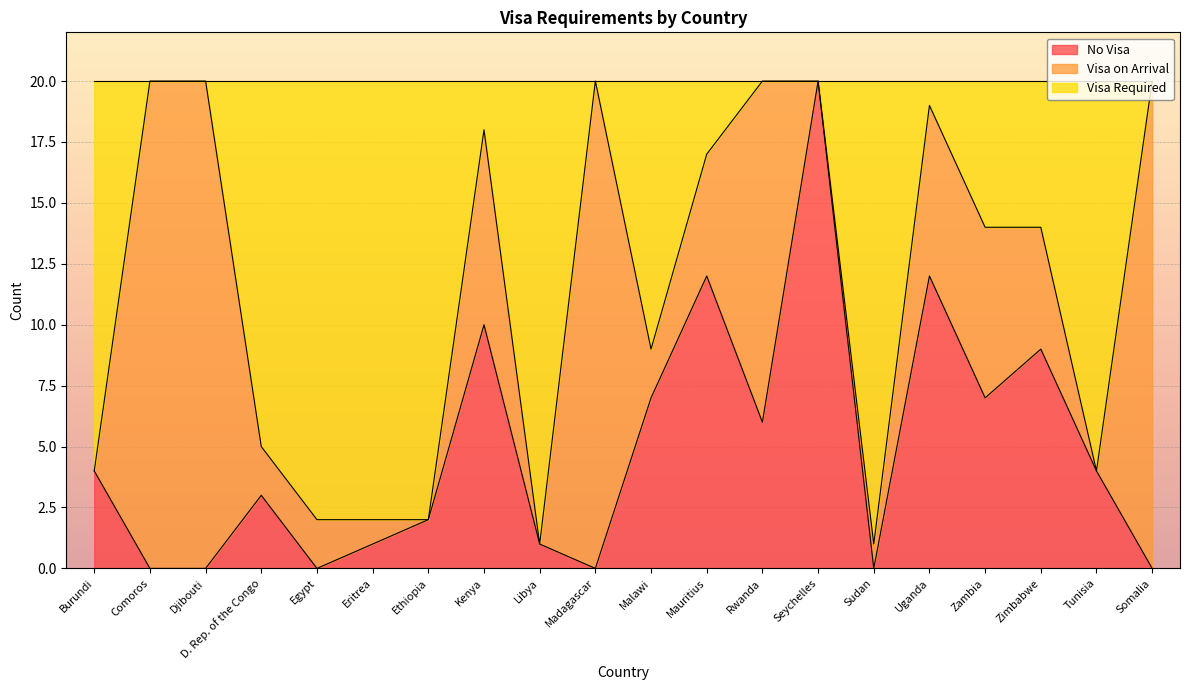

True or false: Visa Required has a value of 1 at Ethiopia.

False